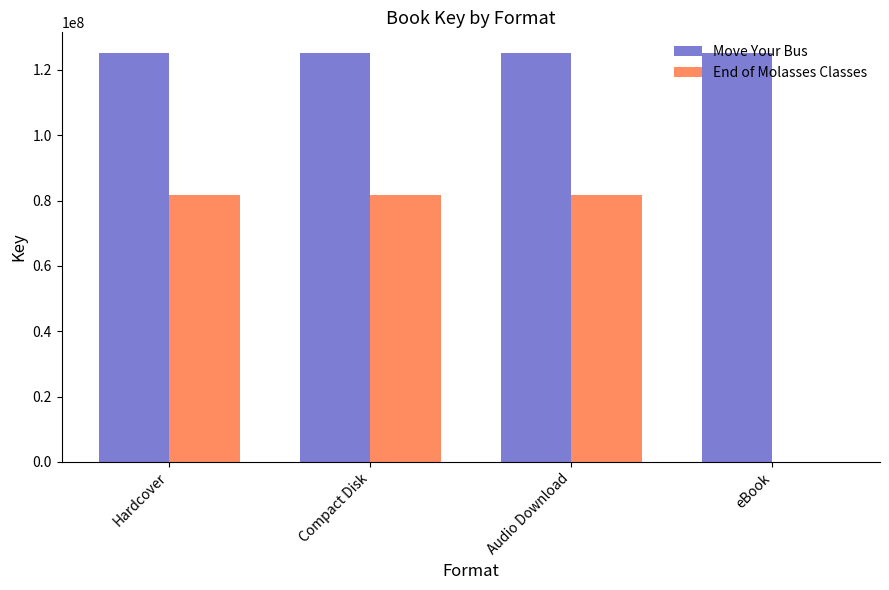

Is it true that Move Your Bus equals 125269536 at Hardcover?

True